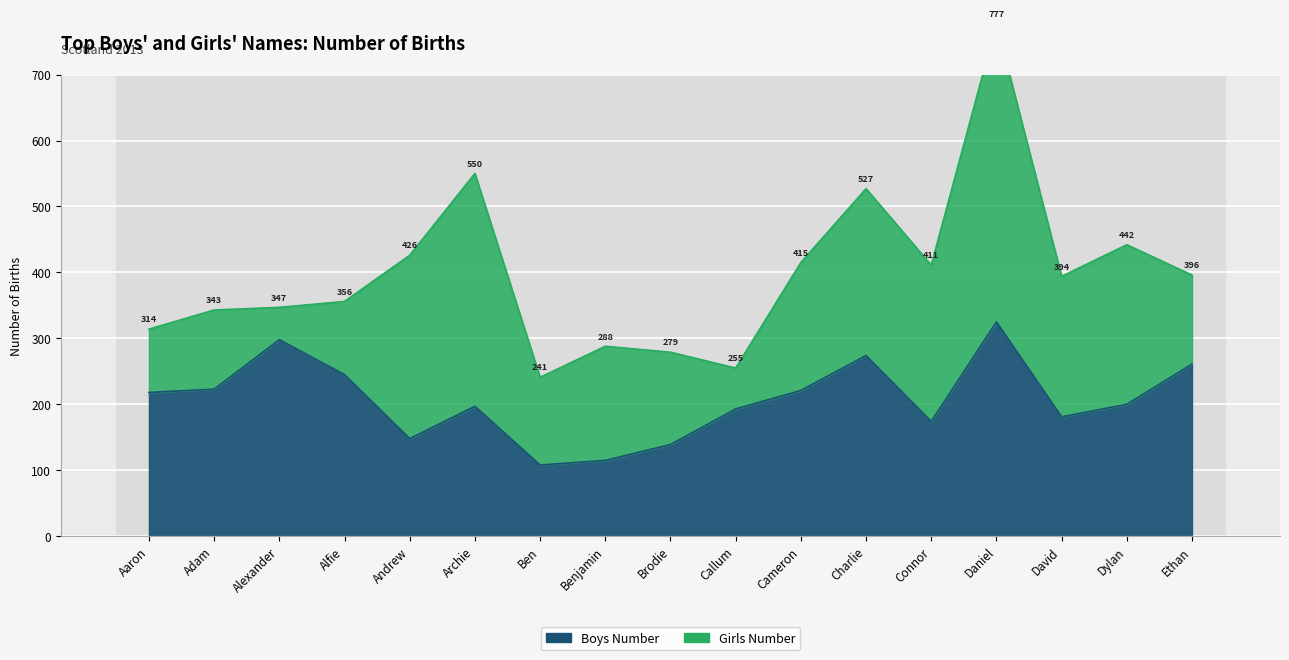

How many data points are above 200?

8